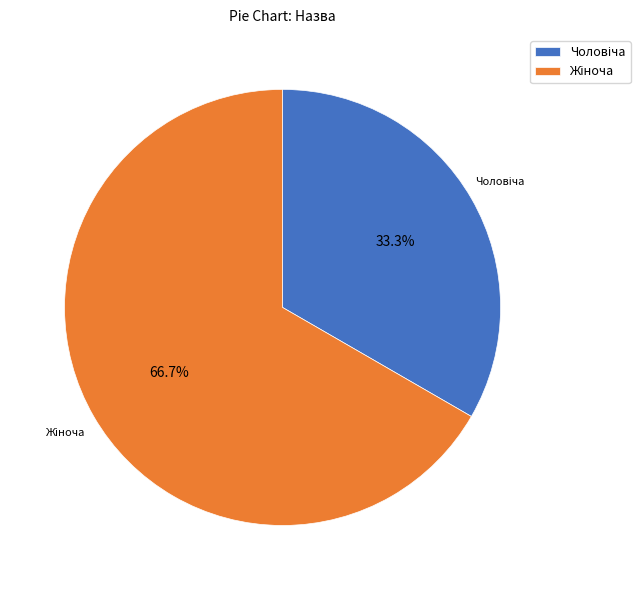

Does any single category account for the majority?

Yes